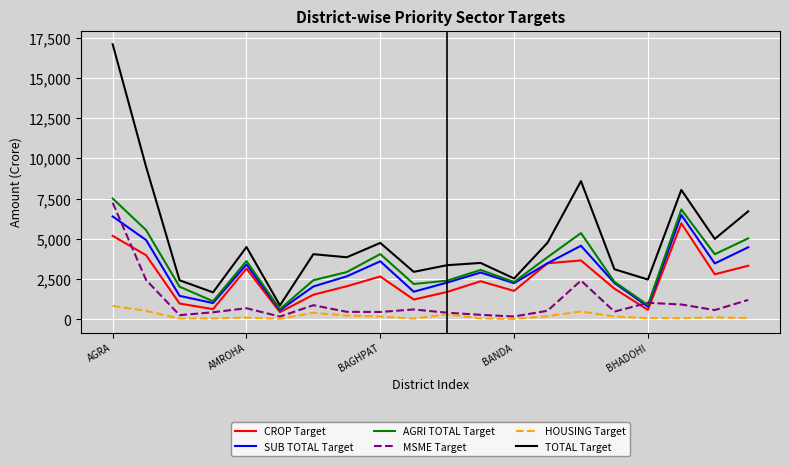

What is the minimum value for CROP Target?

439.2